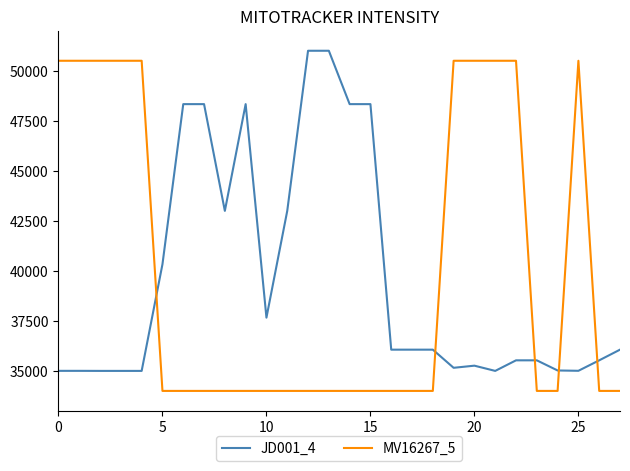

Which series has the widest spread of values?

MV16267_5